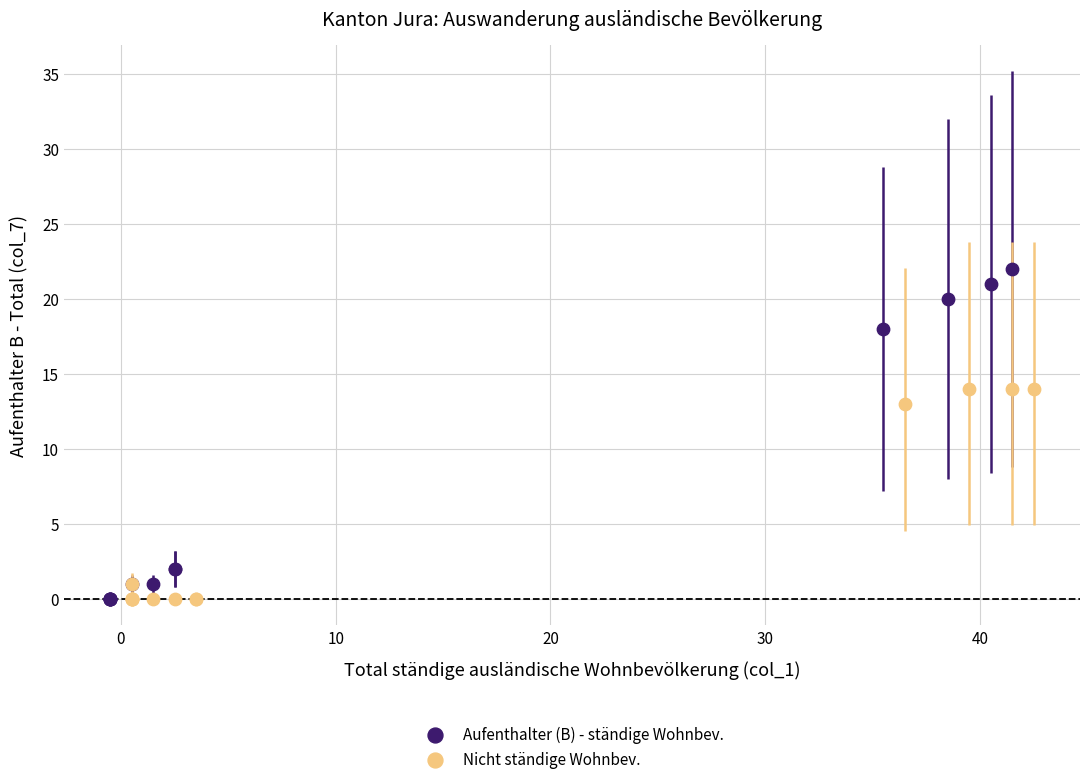

What are all the series names shown in the legend?

Aufenthalter (B) - ständige Wohnbev., Nicht ständige Wohnbev.